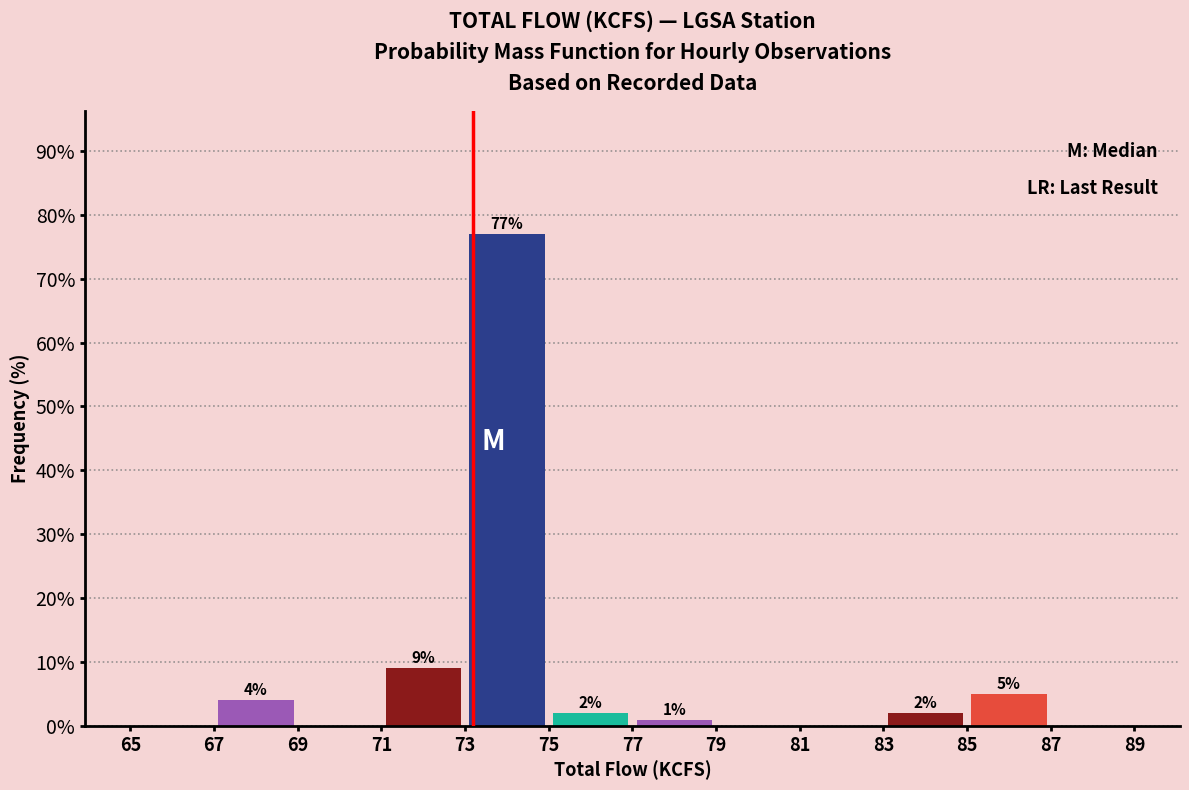

Over which range of the x-axis is the bar tallest?

73 to 75